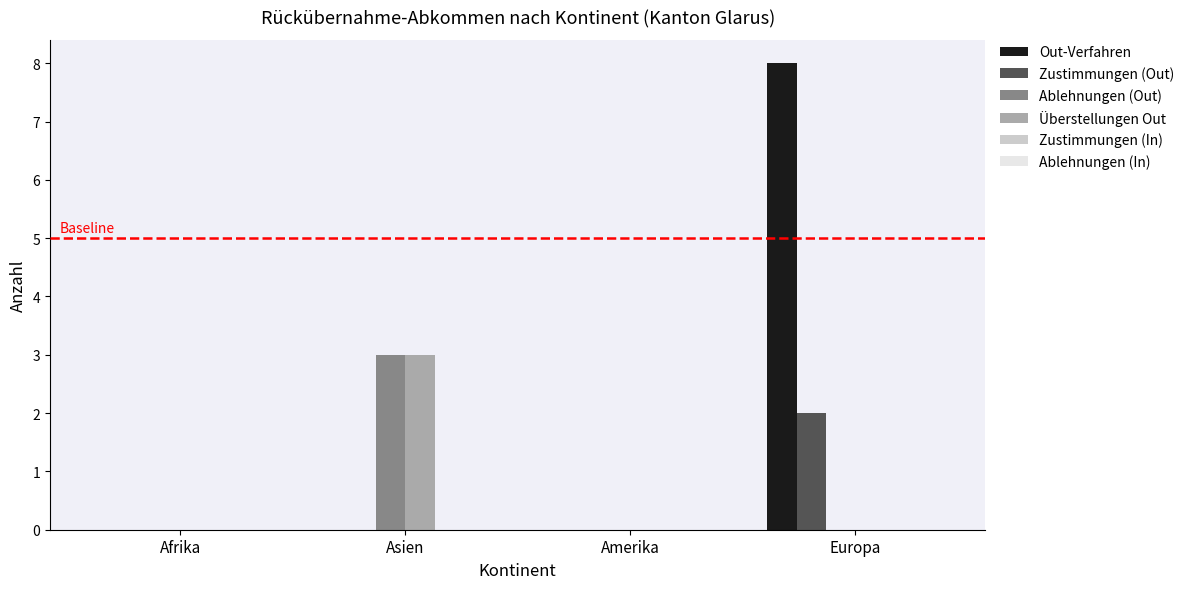

Which series has the largest total across all categories?

Out-Verfahren